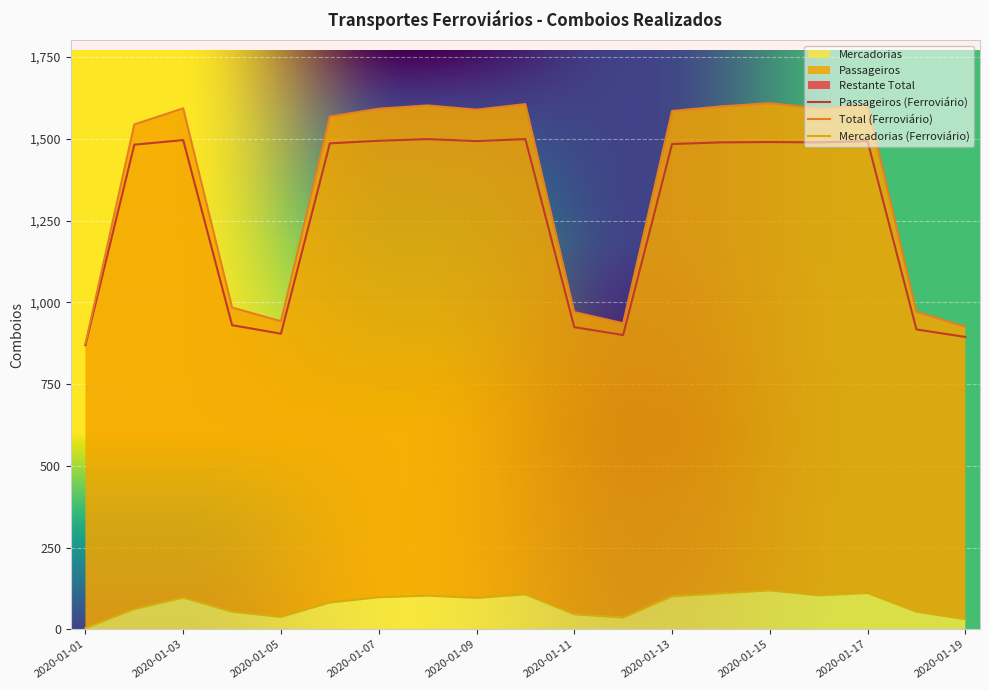

True or false: Total (Ferroviário) and Passageiros (Ferroviário) intersect in this chart.

False